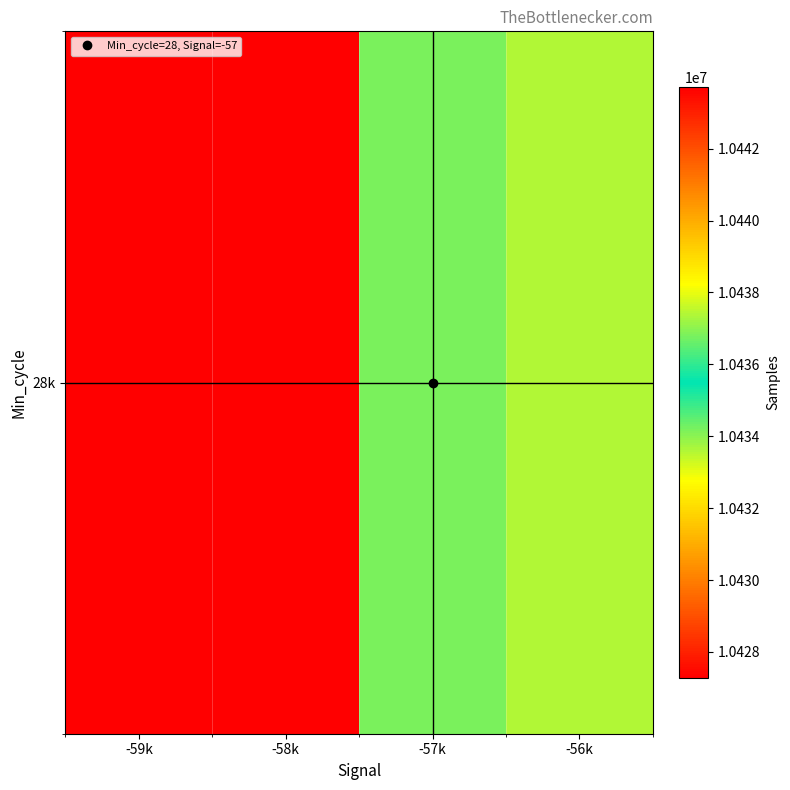

What is the maximum value shown in the chart?

10443719.0